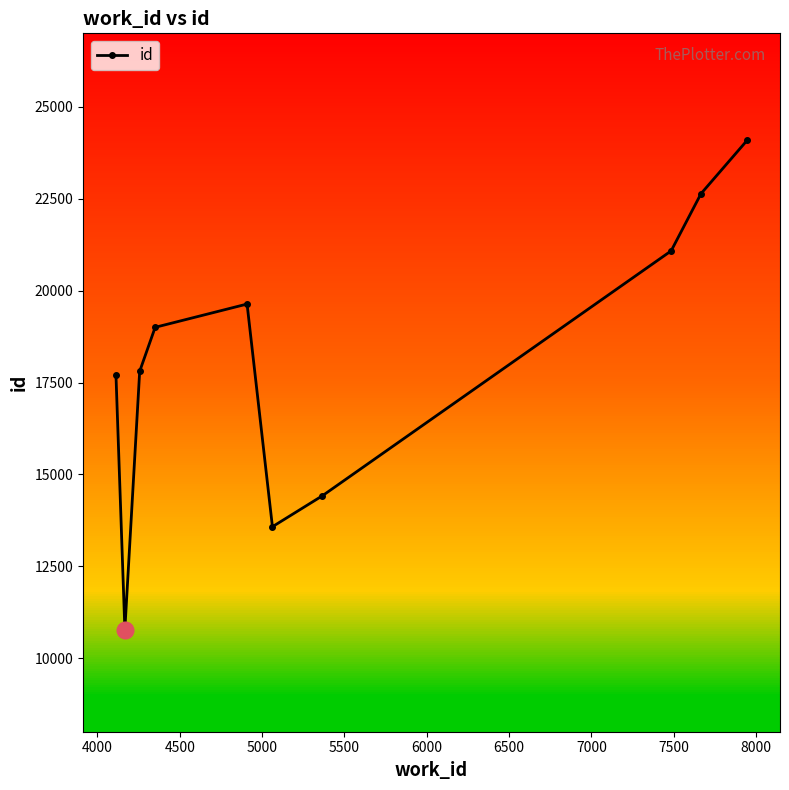

What is the highest value of the id series?

24087